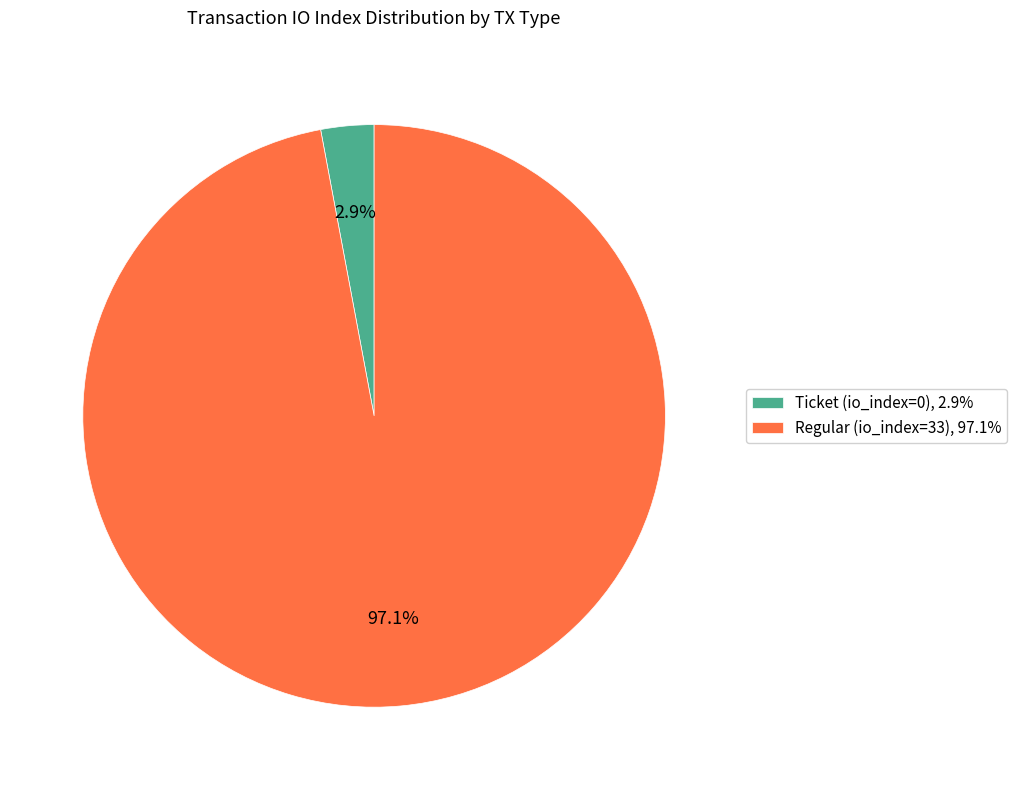

Which has a higher value, Regular (io_index=33), 97.1% or Ticket (io_index=0), 2.9%?

Regular (io_index=33), 97.1%